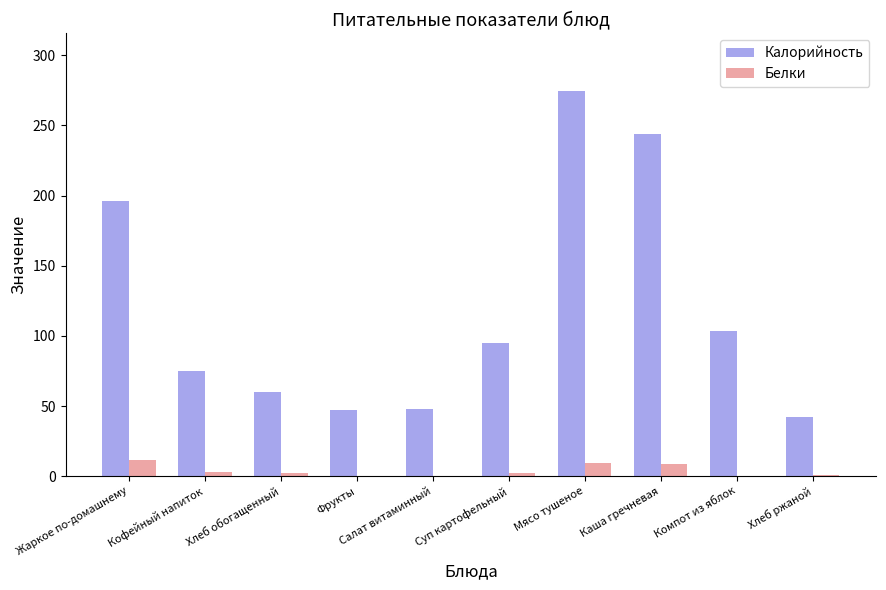

At which category is the sum across all series the highest?

Мясо тушеное